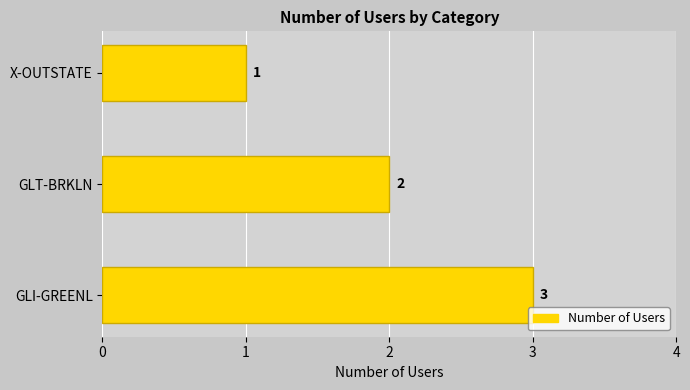

How many data points does each series have?

3